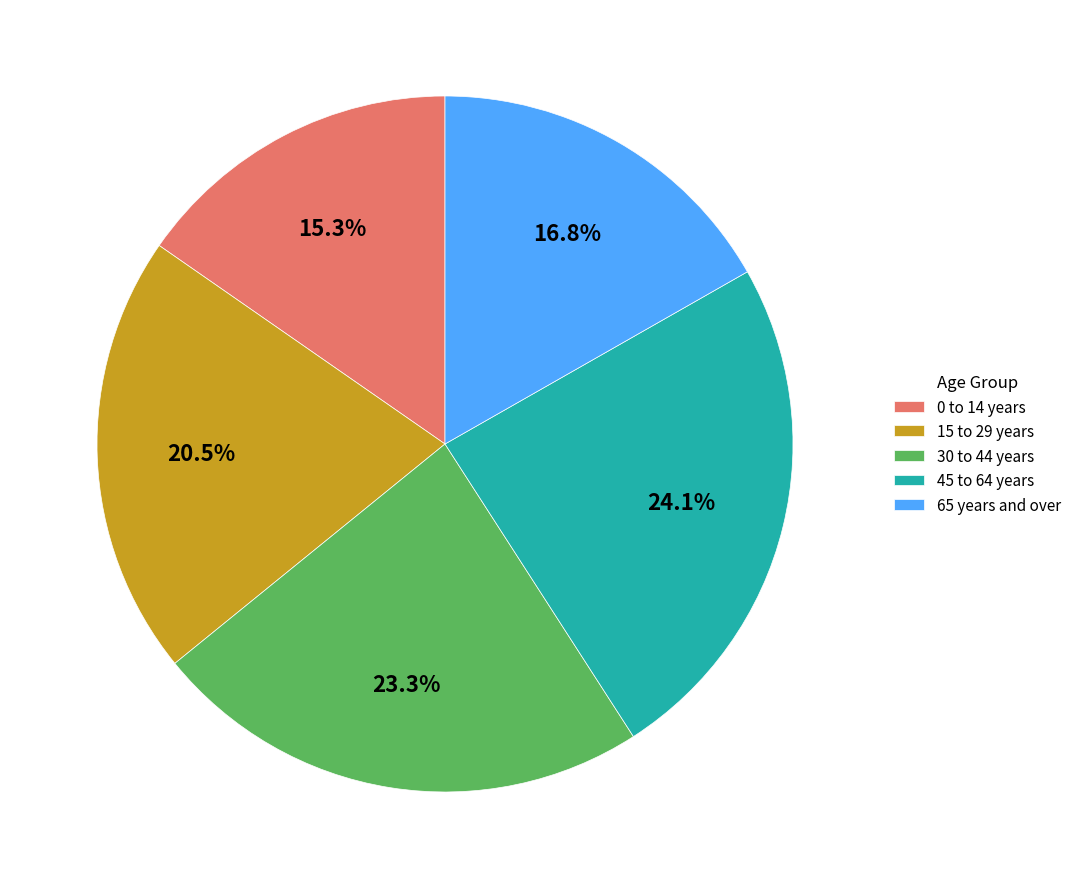

To the nearest percent, what is the average slice percentage?

20%